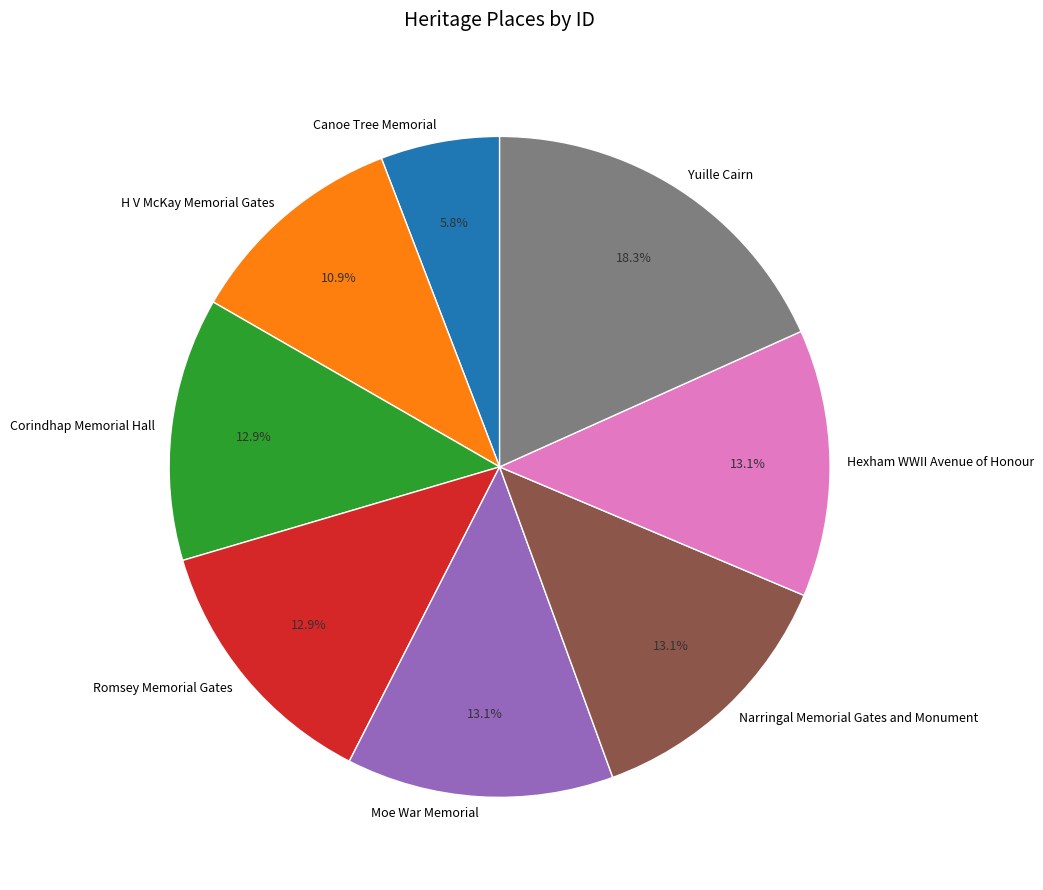

Is the sum of Corindhap Memorial Hall and H V McKay Memorial Gates greater than half?

No